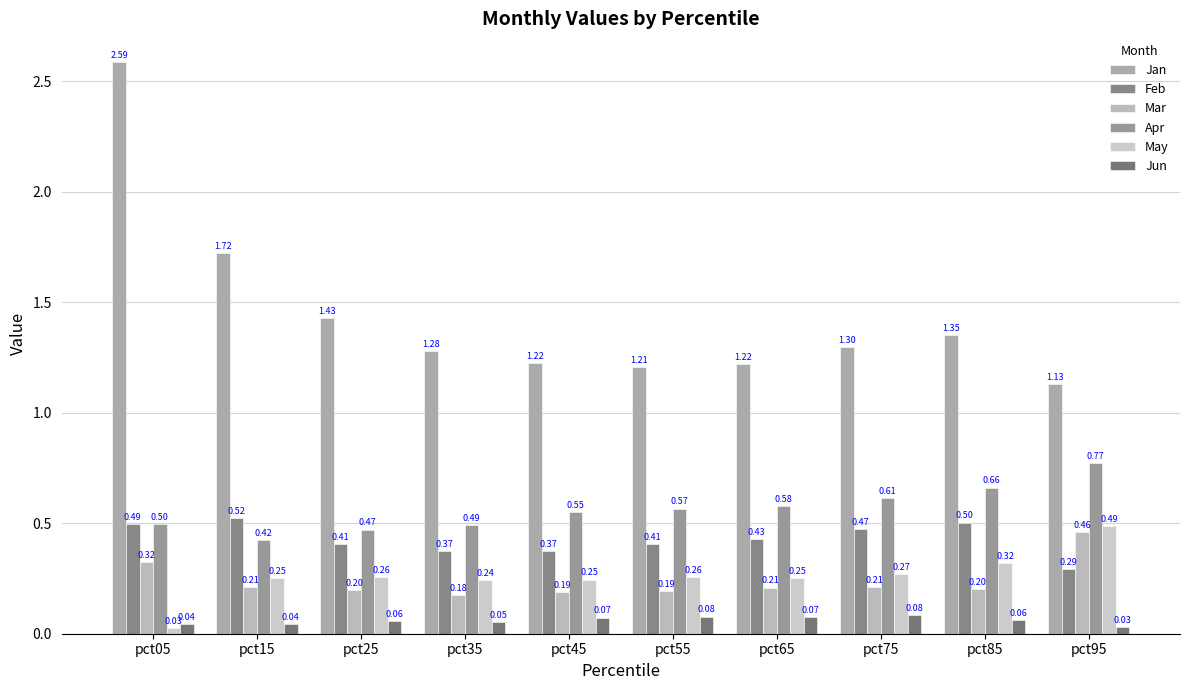

What is the sum of all Apr values?

5.6